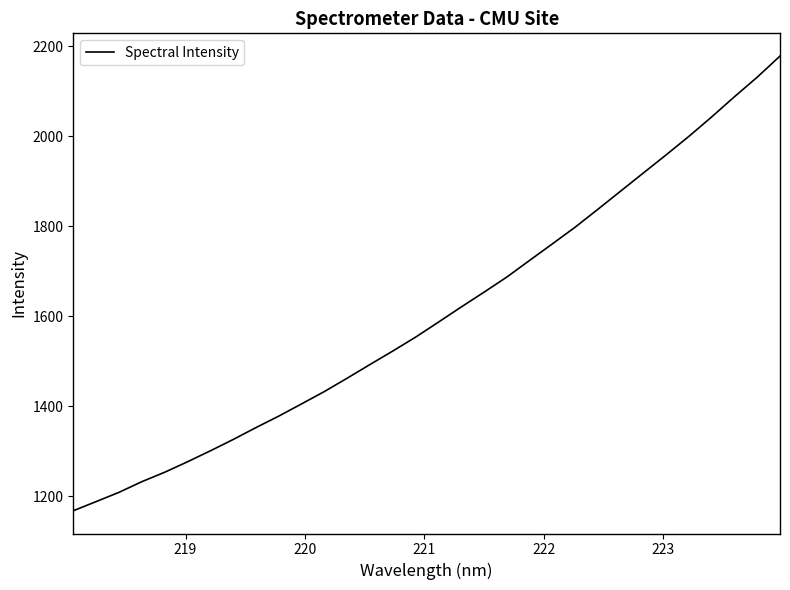

Is this an area chart (filled region under the line)?

No